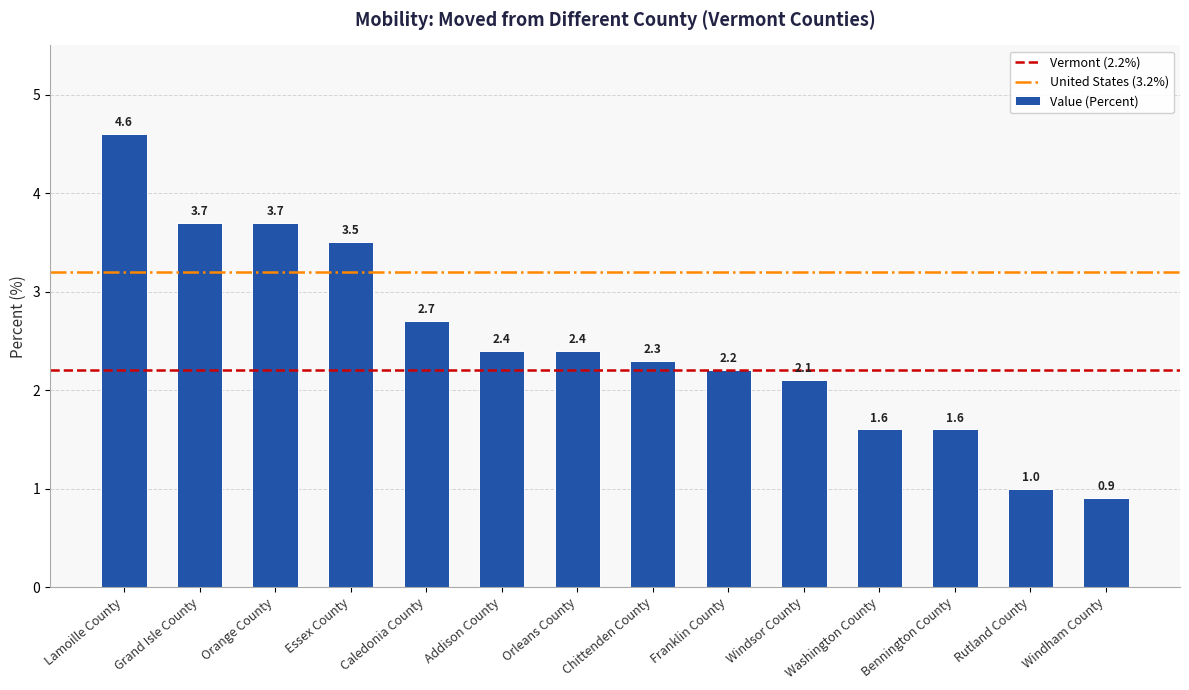

Is it true that the value at Windsor County is 2.1?

True